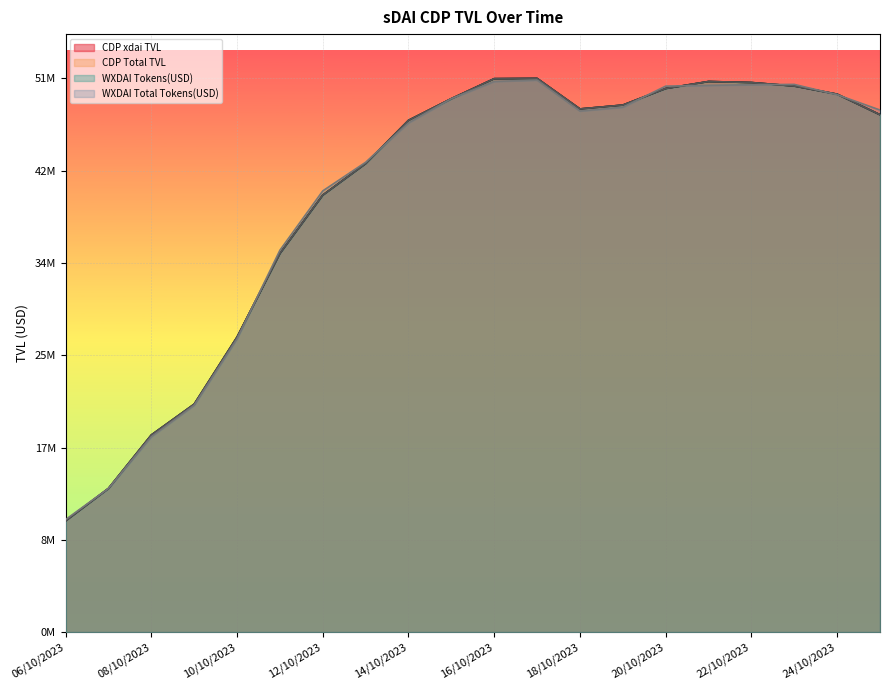

What is the difference between the maximum and minimum values in the WXDAI Total Tokens(USD) series?

40283857.5